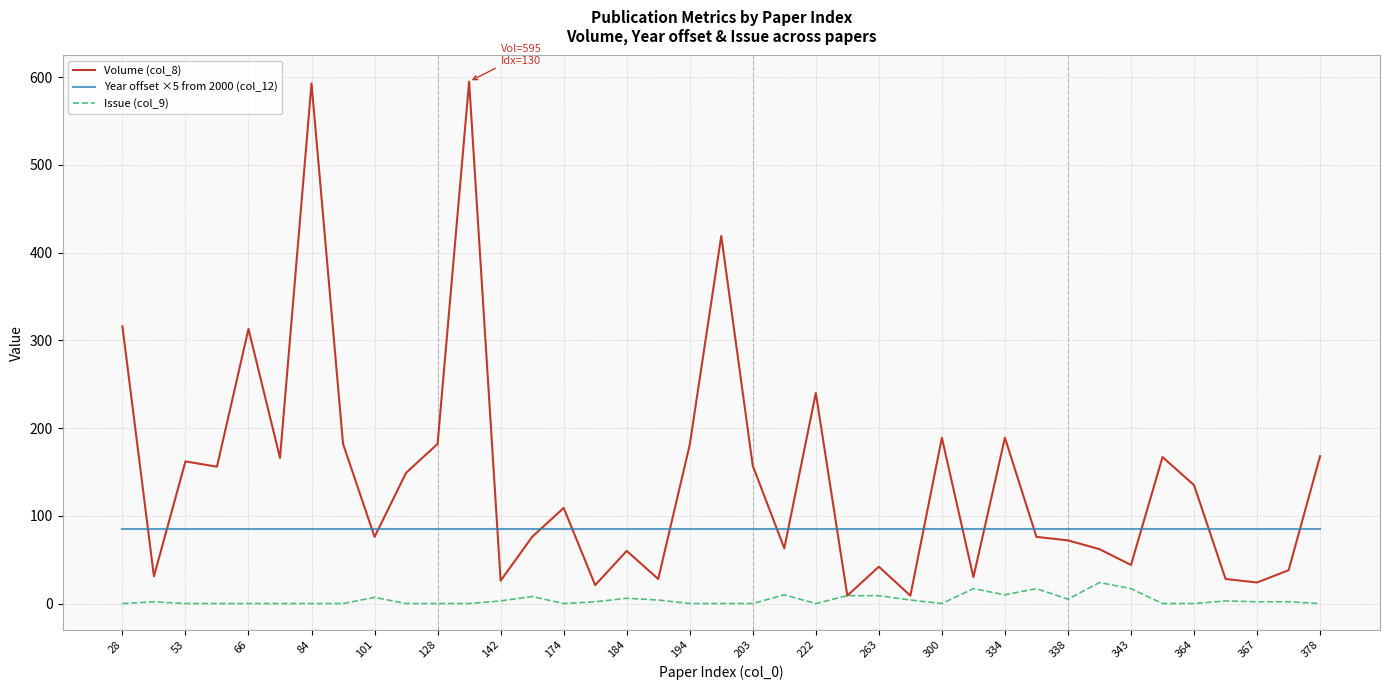

True or false: Volume (col_8) and Year offset ×5 from 2000 (col_12) cross at least once.

True